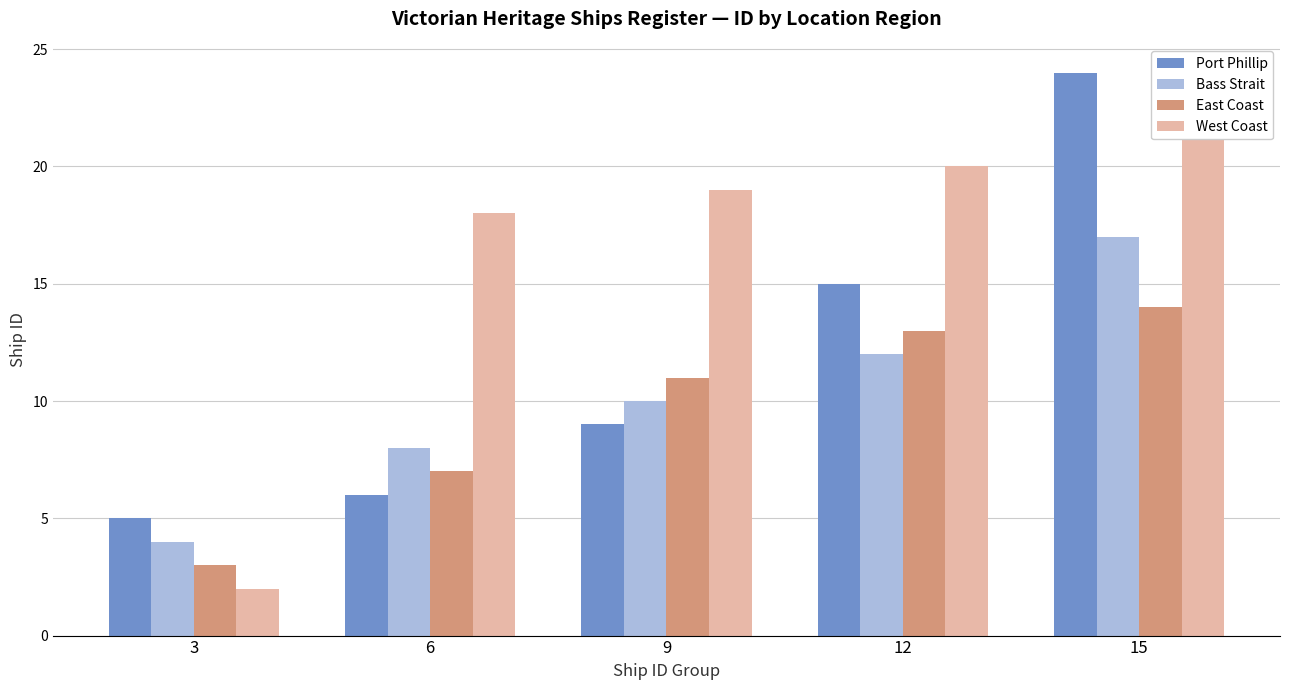

What is the minimum value for East Coast?

3